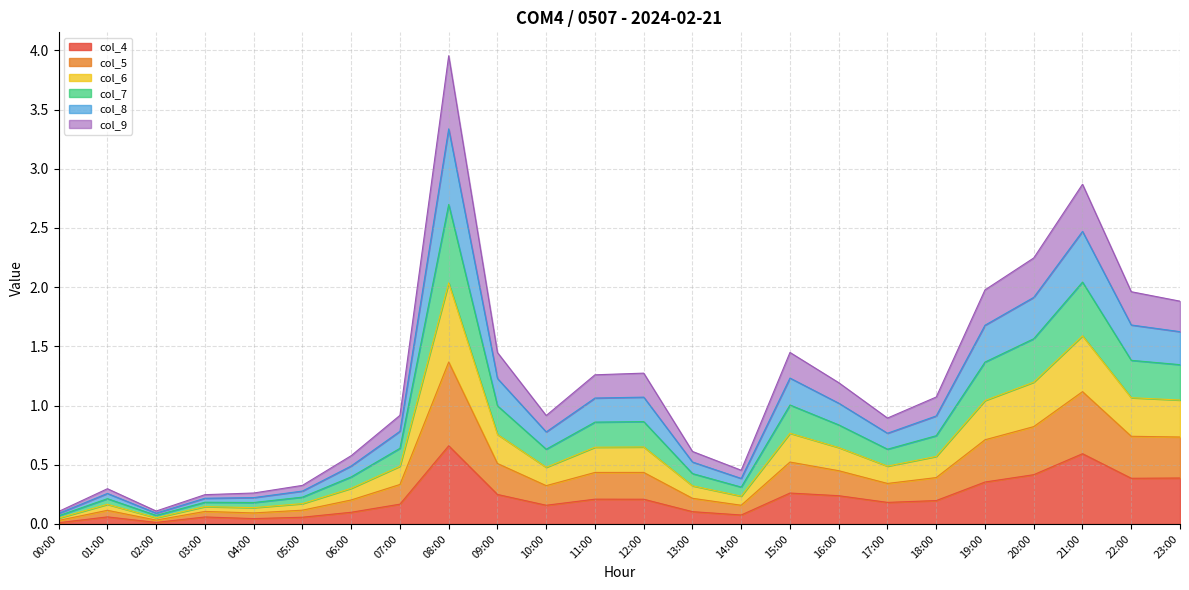

At which category does col_6 reach its first local valley?

02:00